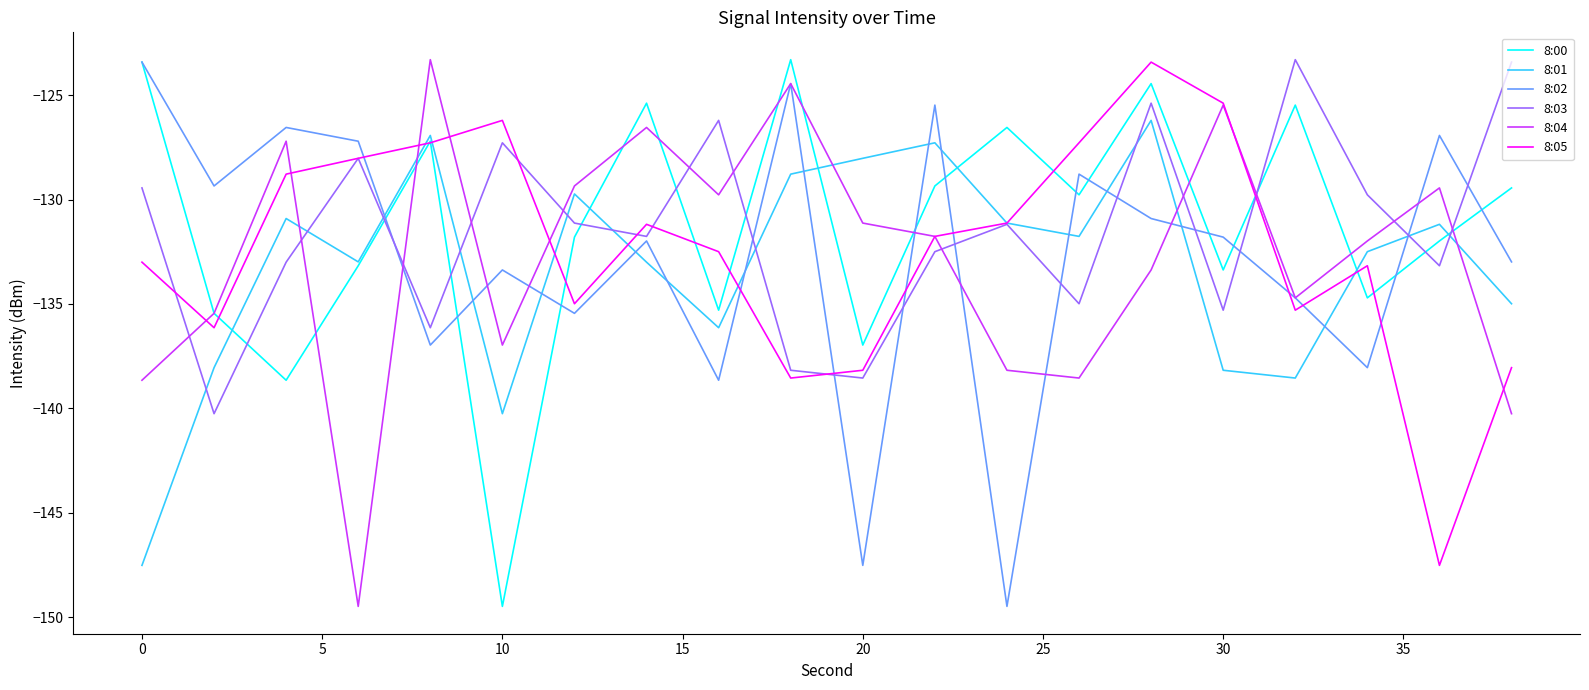

What is the maximum value shown in the chart?

-123.3